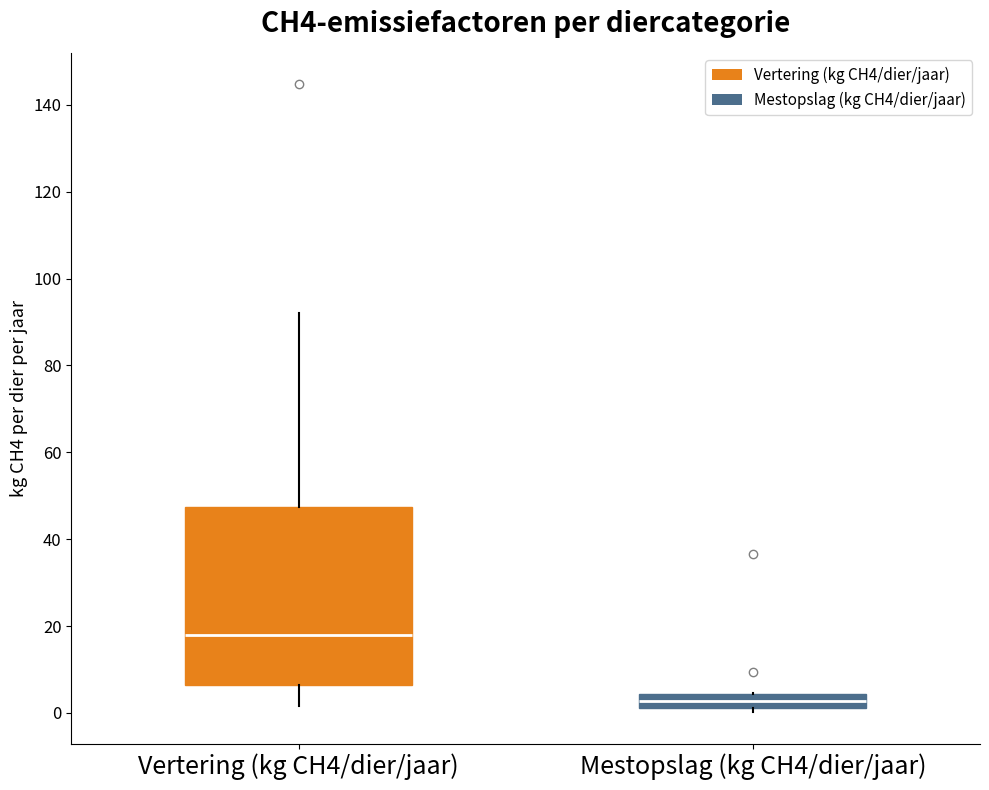

Where does the upper whisker of the box for Vertering (kg CH4/dier/jaar) end on the y-axis? The values are not printed on the chart, so give them approximately, as read against the axis.

92